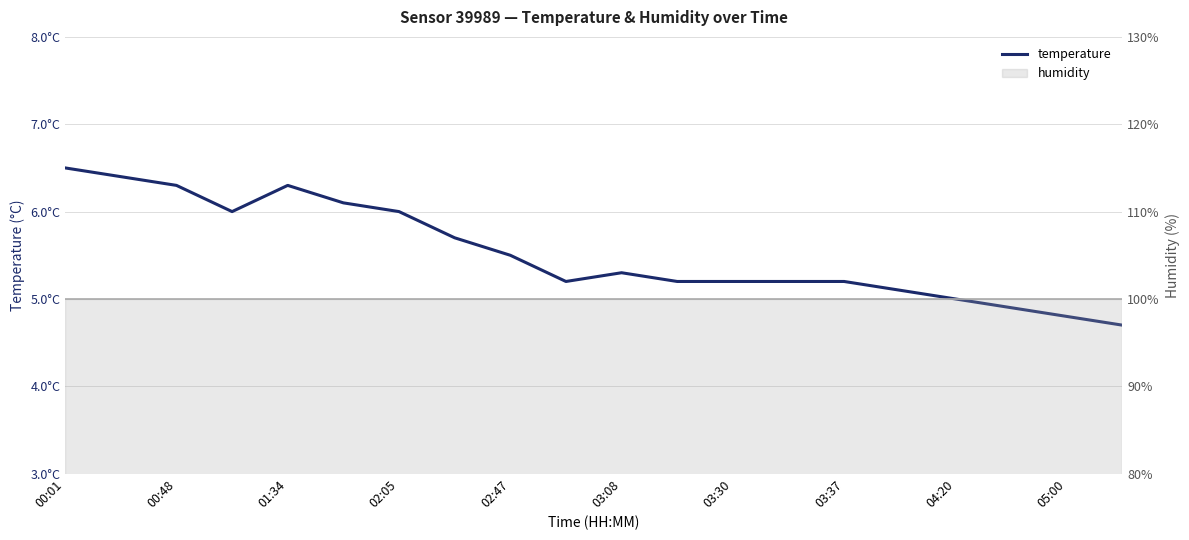

At which category does the chart reach its peak across all series?

00:01